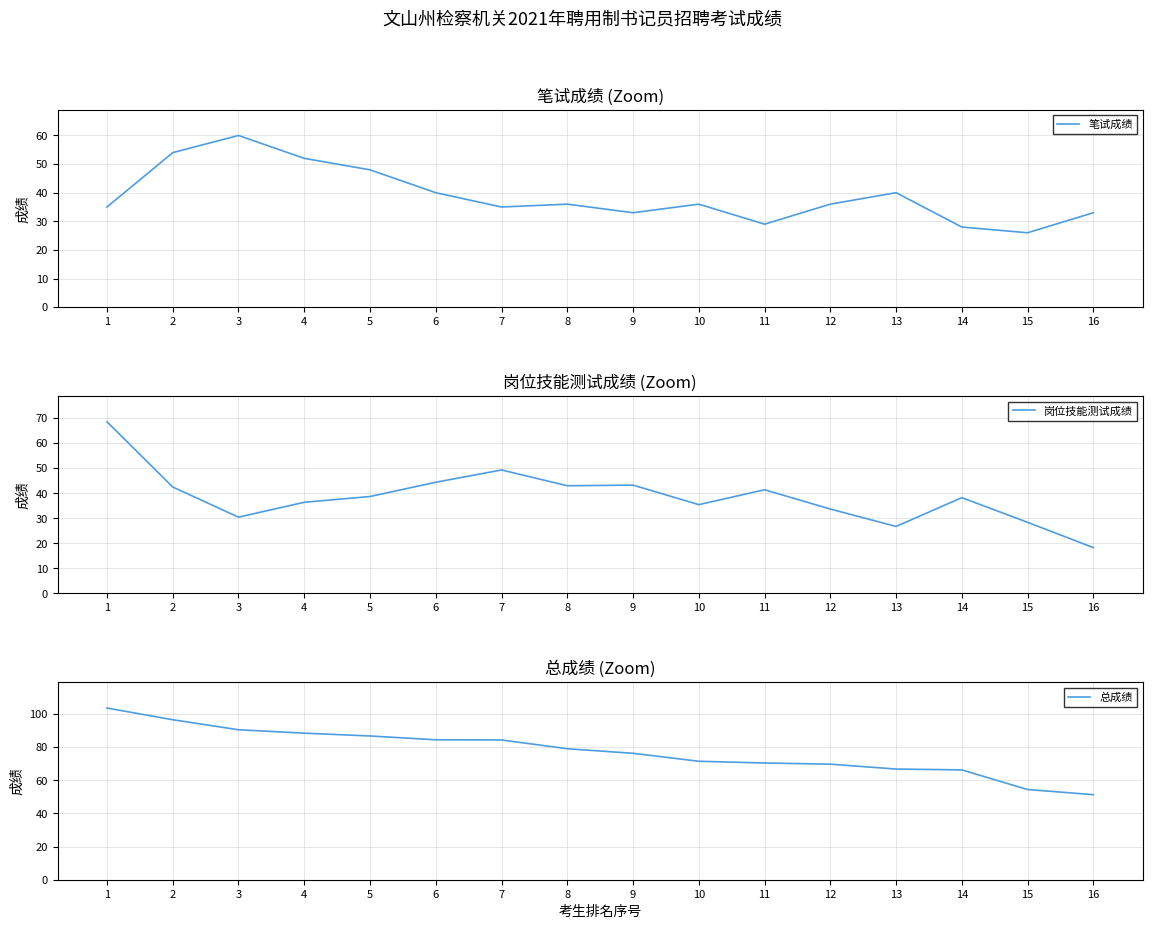

At which category is the sum across all series the highest?

1